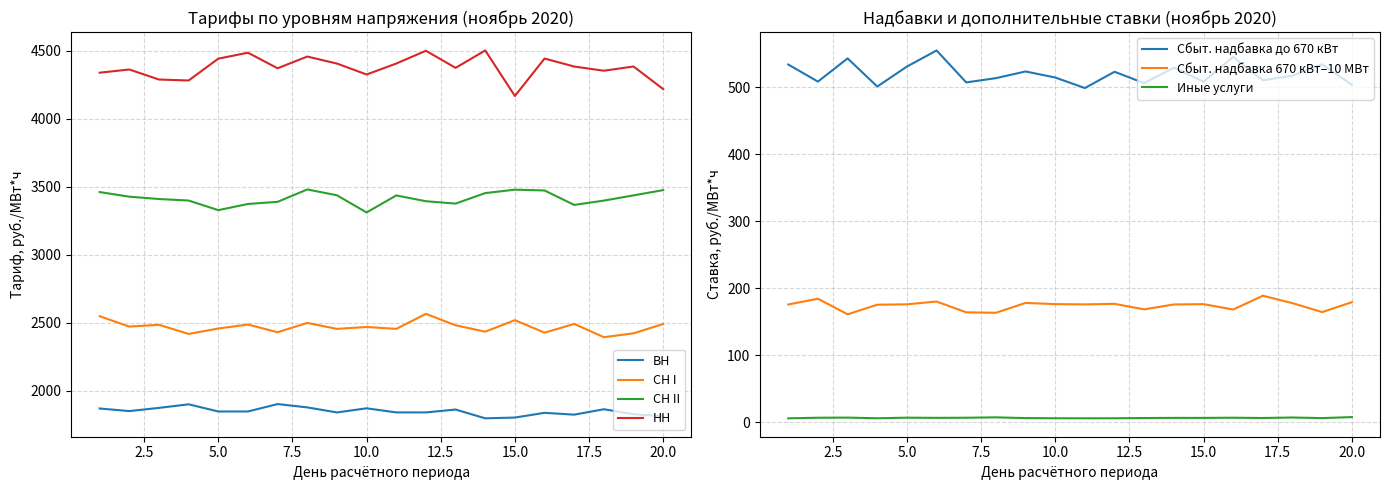

List the series in order of their overall mean, lowest first.

VN, SN_I, SN_II, NN